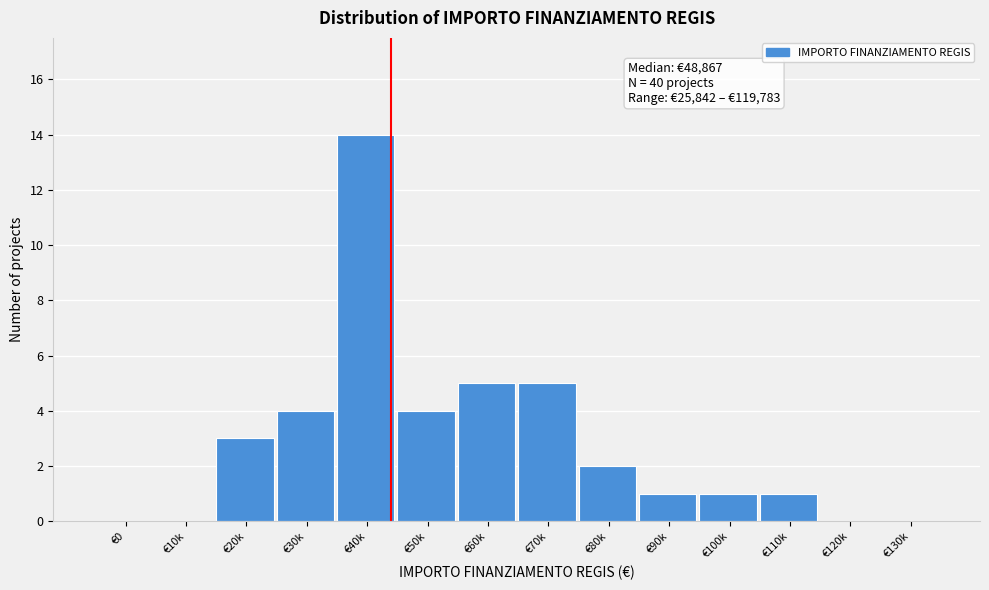

Reading right to left, list all the values displayed in this chart.

€130k=0	€120k=0	€110k=1	€100k=1	€90k=1	€80k=2	€70k=5	€60k=5	€50k=4	€40k=14	€30k=4	€20k=3	€10k=0	€0=0